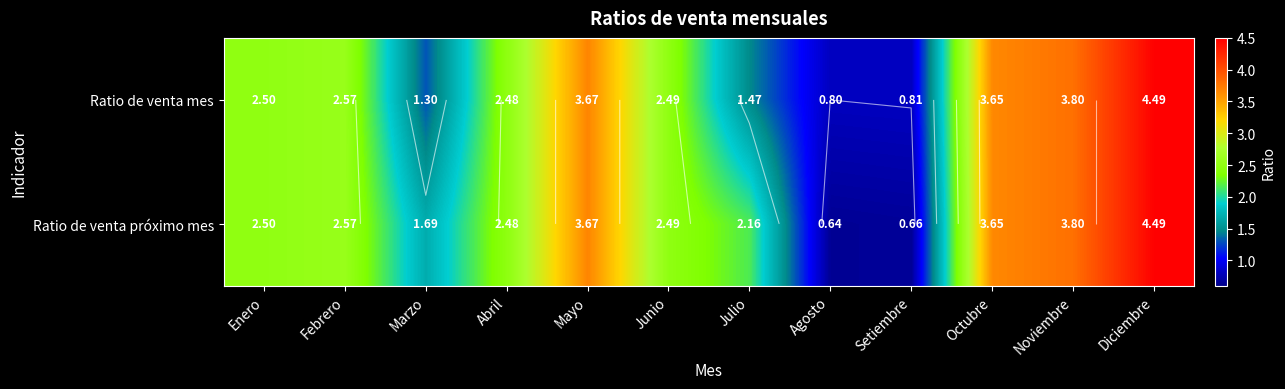

How many values in the Ratio de venta mes series exceed 2?

8